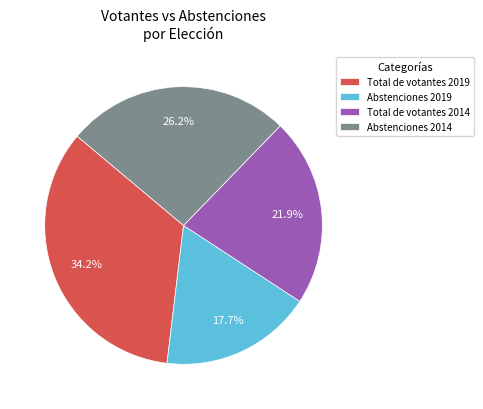

Which slice is the largest?

Total de votantes 2019